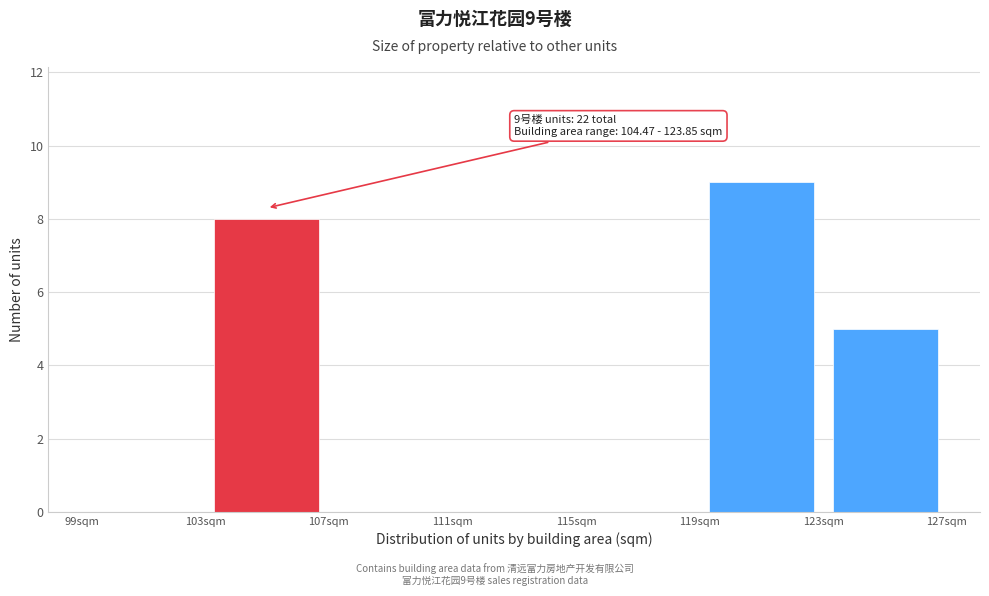

Which range on the x-axis has the tallest bar?

119 to 123